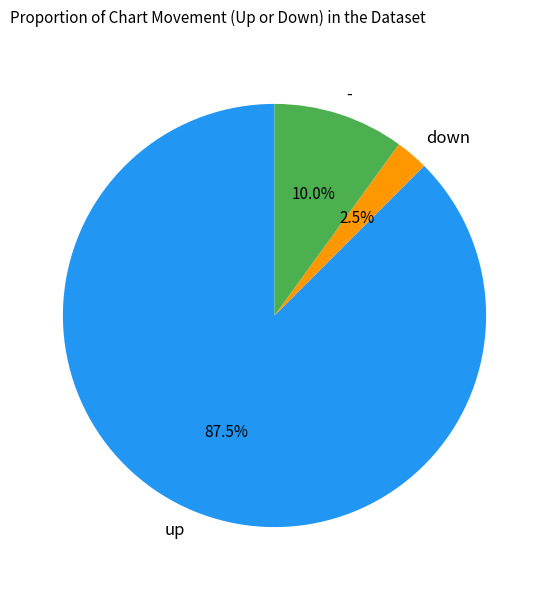

Combined, what portion of the pie is down and -?

12.5%